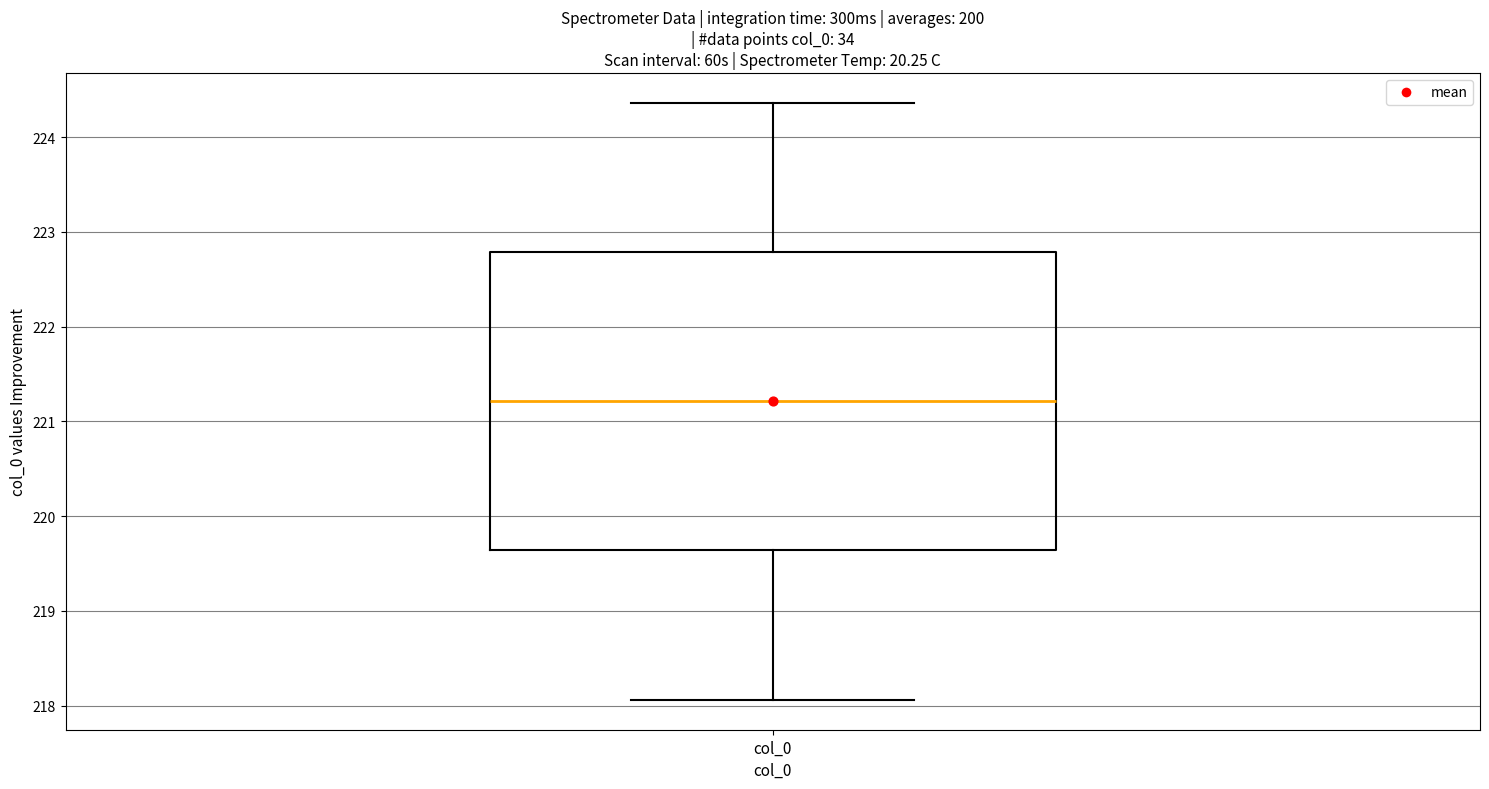

Where is the lower edge of the box for col_0 on the y-axis? The values are not printed on the chart, so give them approximately, as read against the axis.

219.6